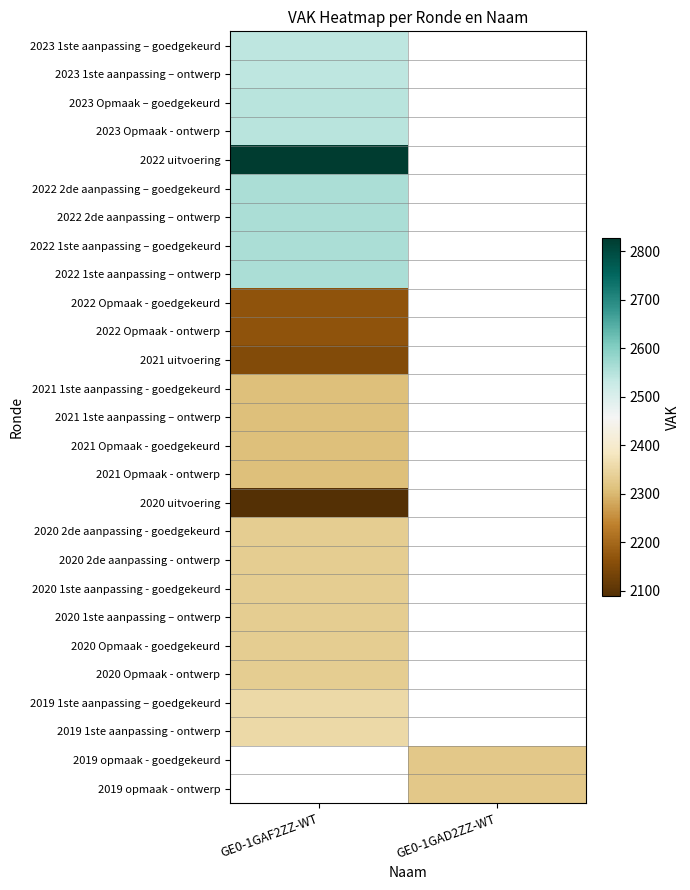

Reading left to right, list all the values displayed in this chart.

2023 1ste aanpassing – goedgekeurd: GE0-1GAF2ZZ-WT=2541	GE0-1GAD2ZZ-WT=0
2023 1ste aanpassing – ontwerp: GE0-1GAF2ZZ-WT=2541	GE0-1GAD2ZZ-WT=0
2023 Opmaak – goedgekeurd: GE0-1GAF2ZZ-WT=2545	GE0-1GAD2ZZ-WT=0
2023 Opmaak - ontwerp: GE0-1GAF2ZZ-WT=2545	GE0-1GAD2ZZ-WT=0
2022 uitvoering: GE0-1GAF2ZZ-WT=2828	GE0-1GAD2ZZ-WT=0
2022 2de aanpassing – goedgekeurd: GE0-1GAF2ZZ-WT=2560	GE0-1GAD2ZZ-WT=0
2022 2de aanpassing – ontwerp: GE0-1GAF2ZZ-WT=2560	GE0-1GAD2ZZ-WT=0
2022 1ste aanpassing – goedgekeurd: GE0-1GAF2ZZ-WT=2560	GE0-1GAD2ZZ-WT=0
2022 1ste aanpassing – ontwerp: GE0-1GAF2ZZ-WT=2560	GE0-1GAD2ZZ-WT=0
2022 Opmaak - goedgekeurd: GE0-1GAF2ZZ-WT=2168	GE0-1GAD2ZZ-WT=0
2022 Opmaak - ontwerp: GE0-1GAF2ZZ-WT=2168	GE0-1GAD2ZZ-WT=0
2021 uitvoering: GE0-1GAF2ZZ-WT=2149	GE0-1GAD2ZZ-WT=0
2021 1ste aanpassing - goedgekeurd: GE0-1GAF2ZZ-WT=2310	GE0-1GAD2ZZ-WT=0
2021 1ste aanpassing – ontwerp: GE0-1GAF2ZZ-WT=2310	GE0-1GAD2ZZ-WT=0
2021 Opmaak - goedgekeurd: GE0-1GAF2ZZ-WT=2310	GE0-1GAD2ZZ-WT=0
2021 Opmaak - ontwerp: GE0-1GAF2ZZ-WT=2310	GE0-1GAD2ZZ-WT=0
2020 uitvoering: GE0-1GAF2ZZ-WT=2088	GE0-1GAD2ZZ-WT=0
2020 2de aanpassing - goedgekeurd: GE0-1GAF2ZZ-WT=2332	GE0-1GAD2ZZ-WT=0
2020 2de aanpassing - ontwerp: GE0-1GAF2ZZ-WT=2332	GE0-1GAD2ZZ-WT=0
2020 1ste aanpassing - goedgekeurd: GE0-1GAF2ZZ-WT=2332	GE0-1GAD2ZZ-WT=0
2020 1ste aanpassing – ontwerp: GE0-1GAF2ZZ-WT=2332	GE0-1GAD2ZZ-WT=0
2020 Opmaak - goedgekeurd: GE0-1GAF2ZZ-WT=2332	GE0-1GAD2ZZ-WT=0
2020 Opmaak - ontwerp: GE0-1GAF2ZZ-WT=2332	GE0-1GAD2ZZ-WT=0
2019 1ste aanpassing – goedgekeurd: GE0-1GAF2ZZ-WT=2354	GE0-1GAD2ZZ-WT=0
2019 1ste aanpassing - ontwerp: GE0-1GAF2ZZ-WT=2354	GE0-1GAD2ZZ-WT=0
2019 opmaak - goedgekeurd: GE0-1GAF2ZZ-WT=0	GE0-1GAD2ZZ-WT=2325
2019 opmaak - ontwerp: GE0-1GAF2ZZ-WT=0	GE0-1GAD2ZZ-WT=2325